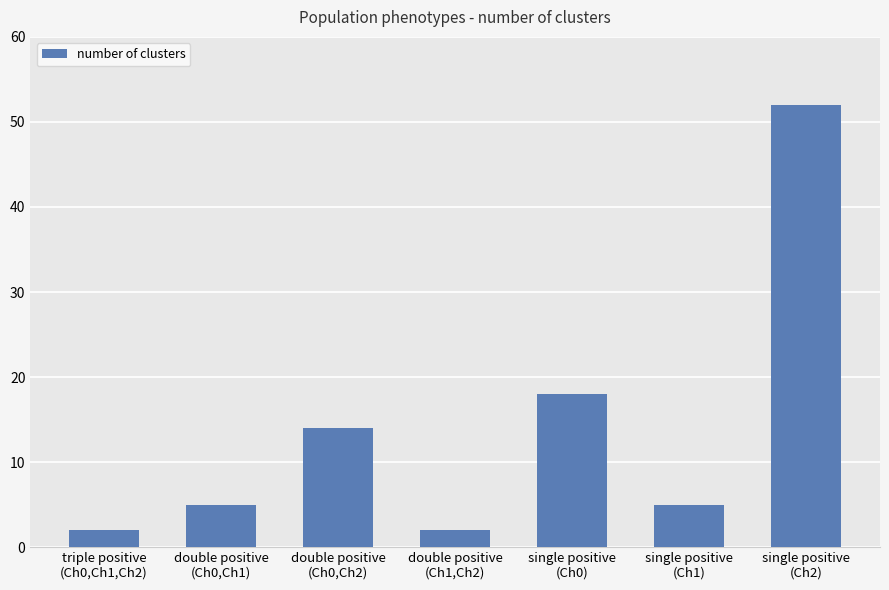

What is the greatest value displayed?

52